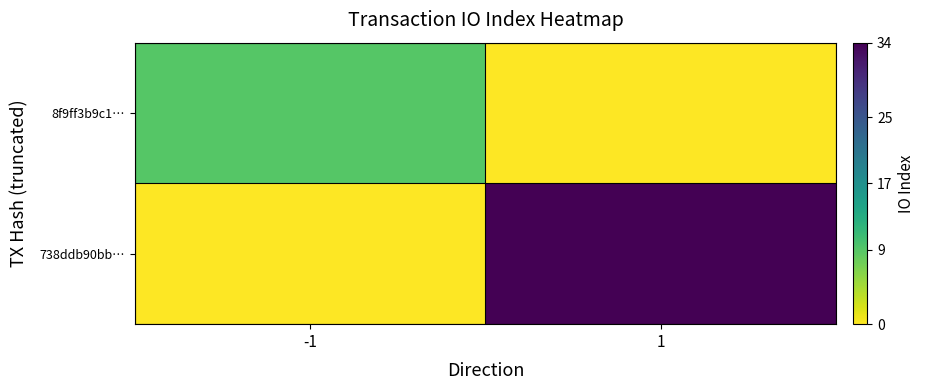

Which has a higher value, 1 or -1?

-1